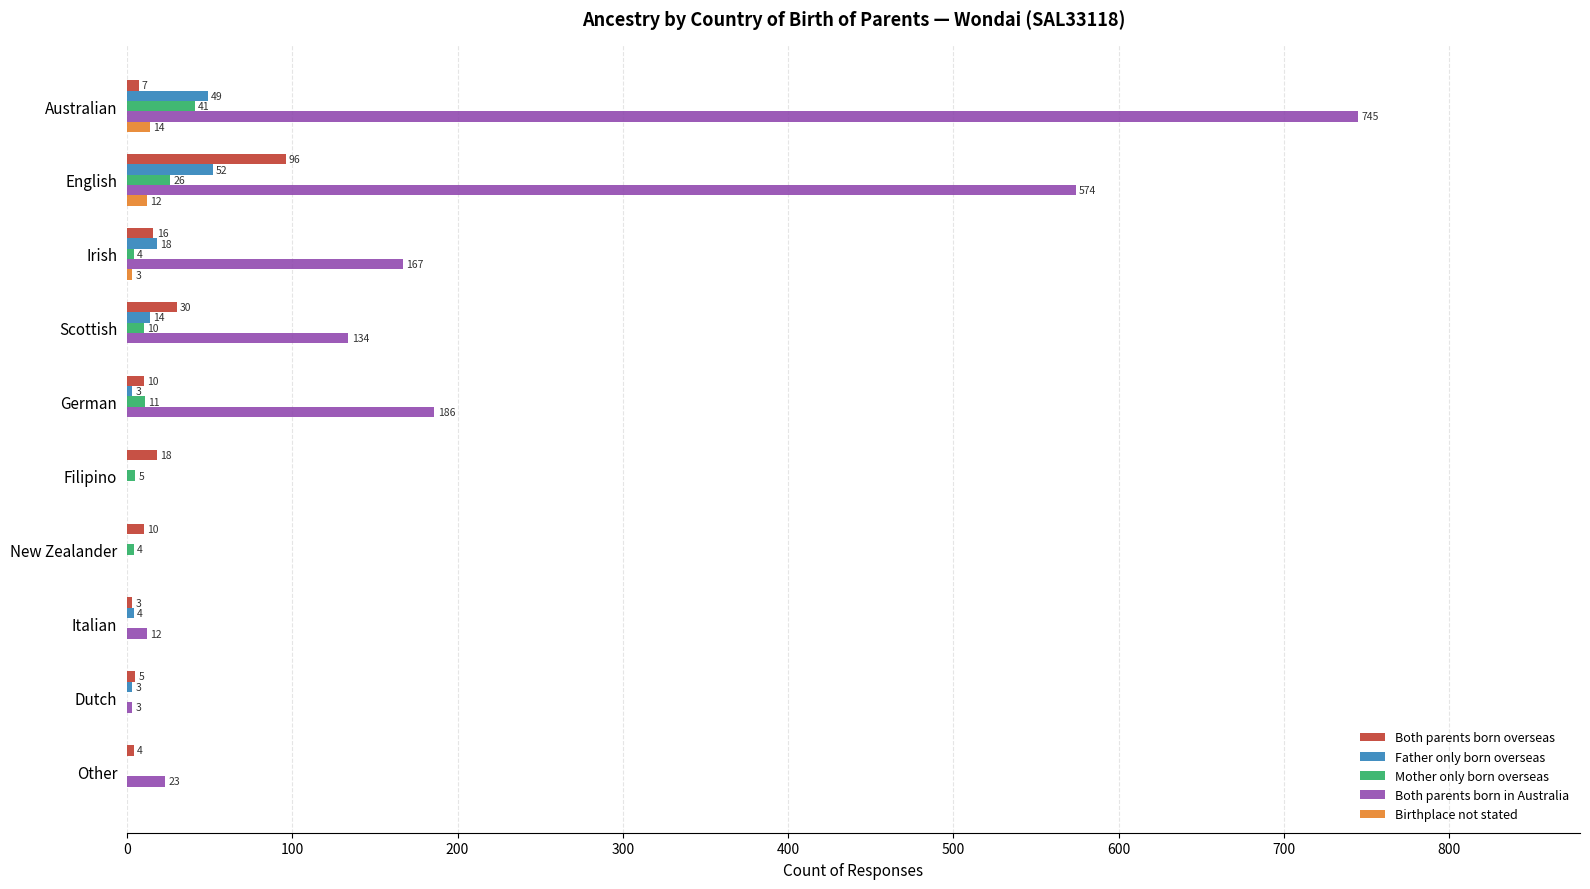

What is the sum of the Both parents born overseas values at Other and New Zealander?

14